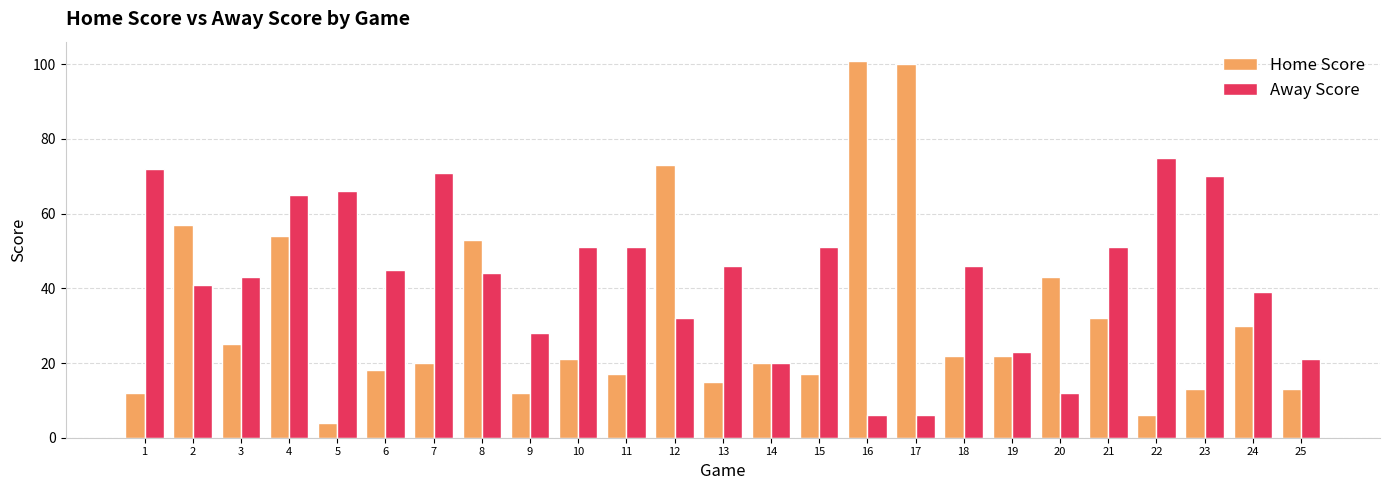

Which series has the largest total across all categories?

Away Score